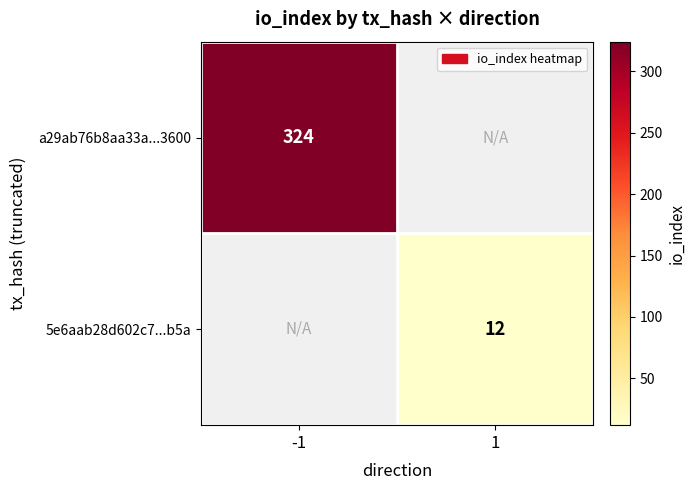

True or false: a29ab76b8aa33a...3600 has a value of 324 at -1.

True